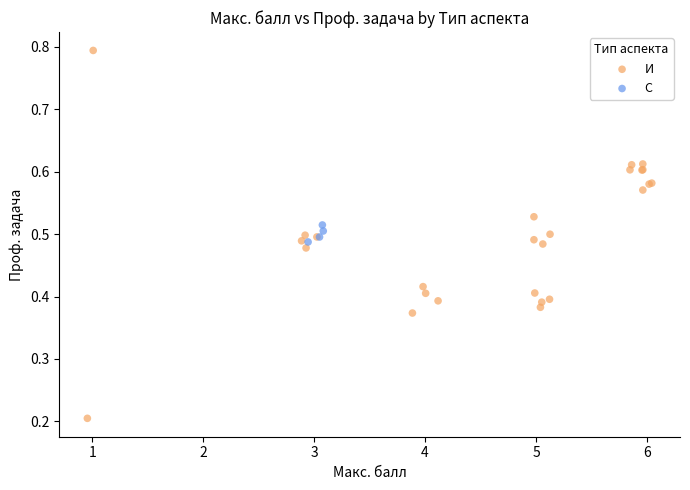

Which series reaches the minimum Y coordinate?

И